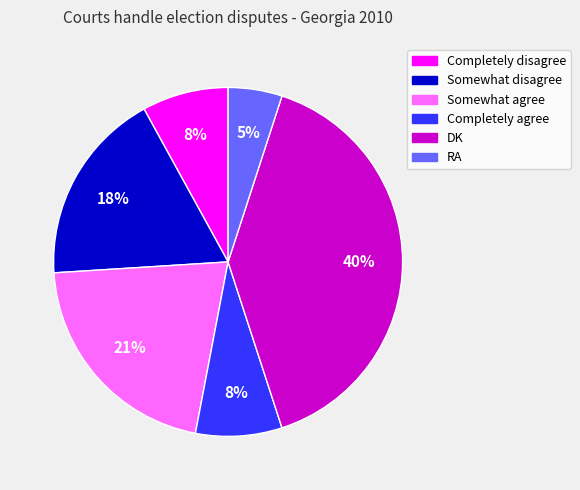

To the nearest percent, what portion does DK represent?

40%